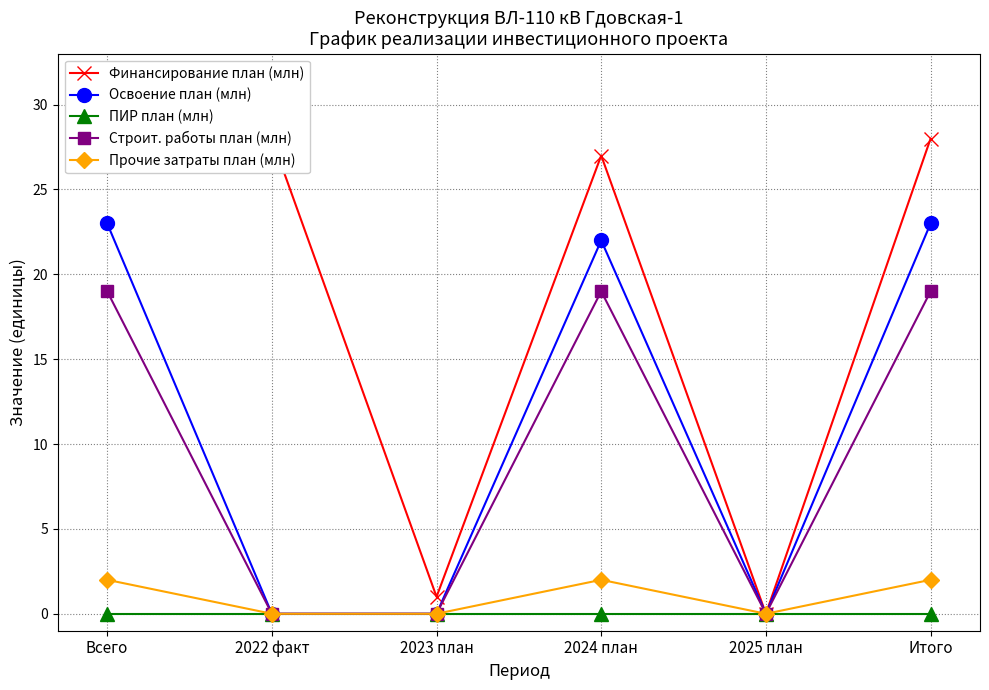

Reading left to right, extract all data points from this chart.

Финансирование план (млн): 28	28	1	27	0	28
Освоение план (млн): 23	0	0	22	0	23
ПИР план (млн): 0	0	0	0	0	0
Строит. работы план (млн): 19	0	0	19	0	19
Прочие затраты план (млн): 2	0	0	2	0	2